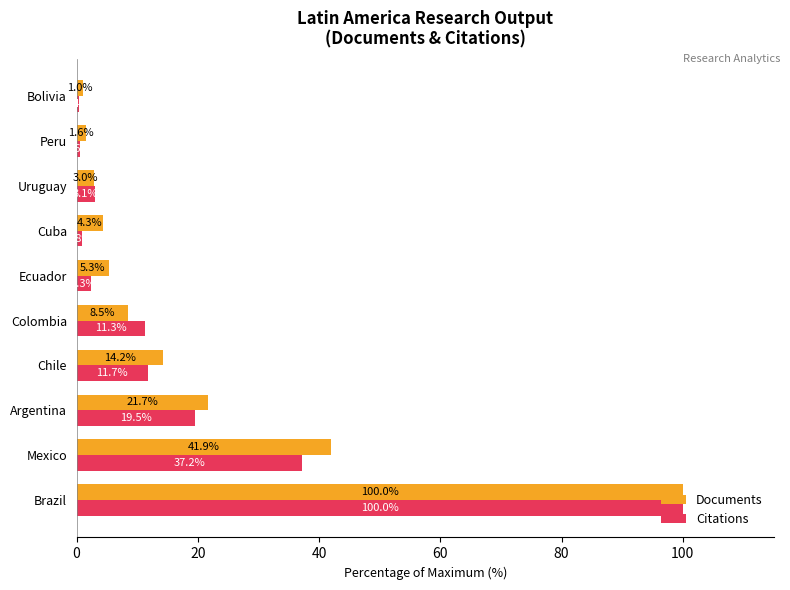

What is the total value across all series at Colombia?

19.8